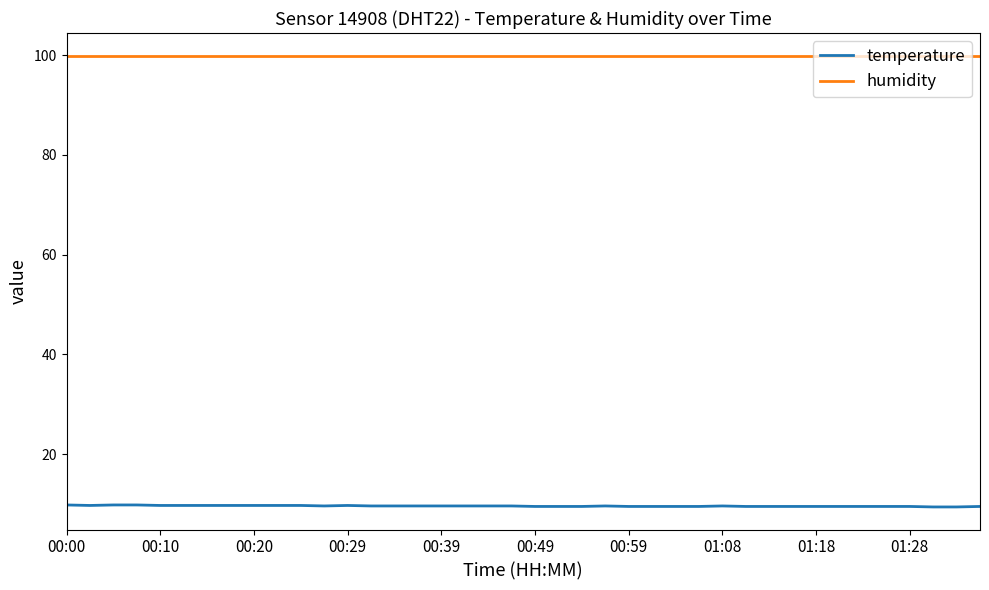

Rank the series by their maximum value, from highest to lowest.

humidity, temperature